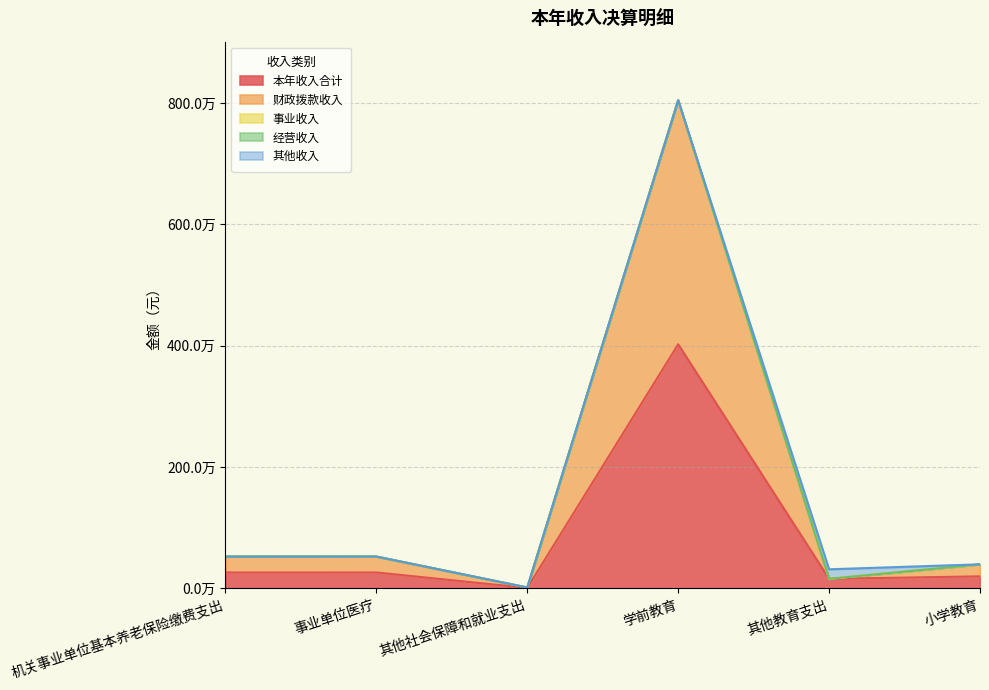

Reading right to left, list all the values displayed in this chart.

本年收入合计: 198072.0	157193.0	4023185.6	7026.5	262188.0	261775.6
财政拨款收入: 198072.0	0.0	4023185.6	7026.5	262188.0	261775.6
事业收入: 0.0	0.0	0.0	0.0	0.0	0.0
经营收入: 0.0	0.0	0.0	0.0	0.0	0.0
其他收入: 0.0	157193.0	0.0	0.0	0.0	0.0